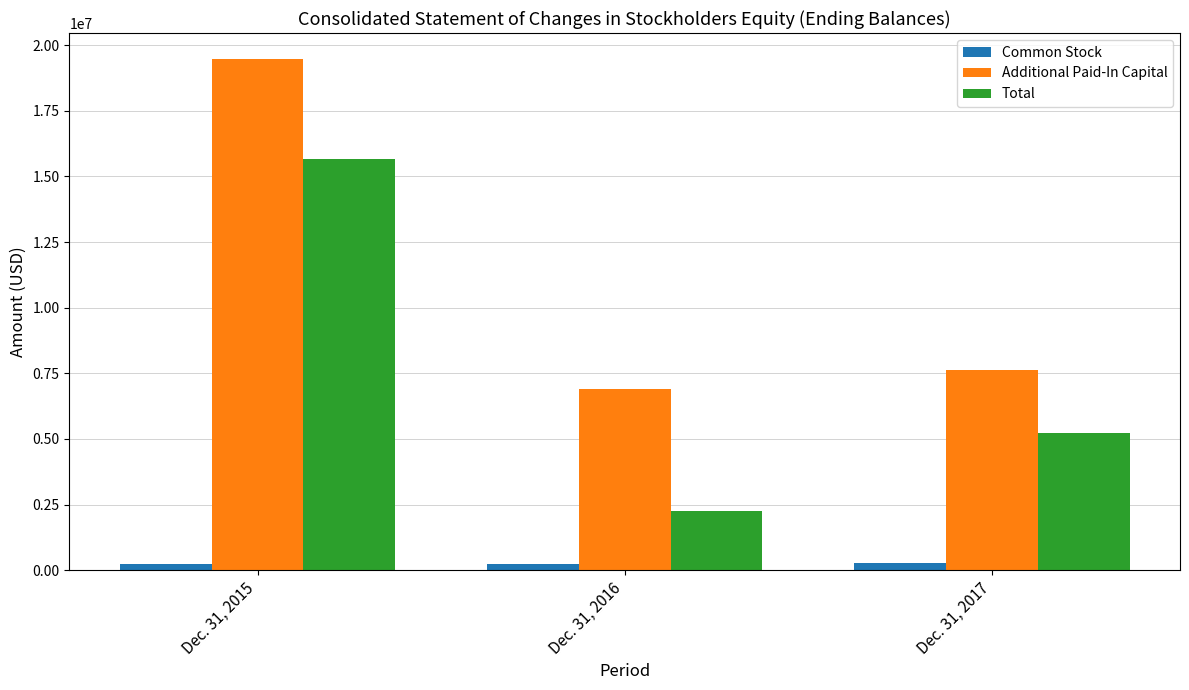

What is the sum of all Additional Paid-In Capital values?

34020000